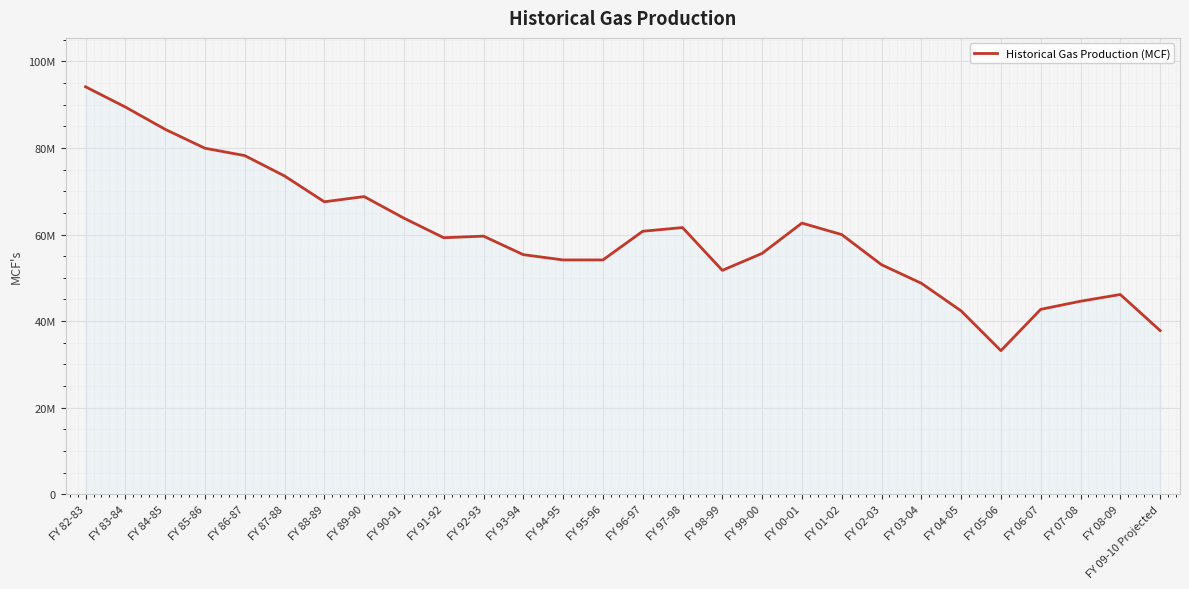

What position from the right is FY 06-07?

4